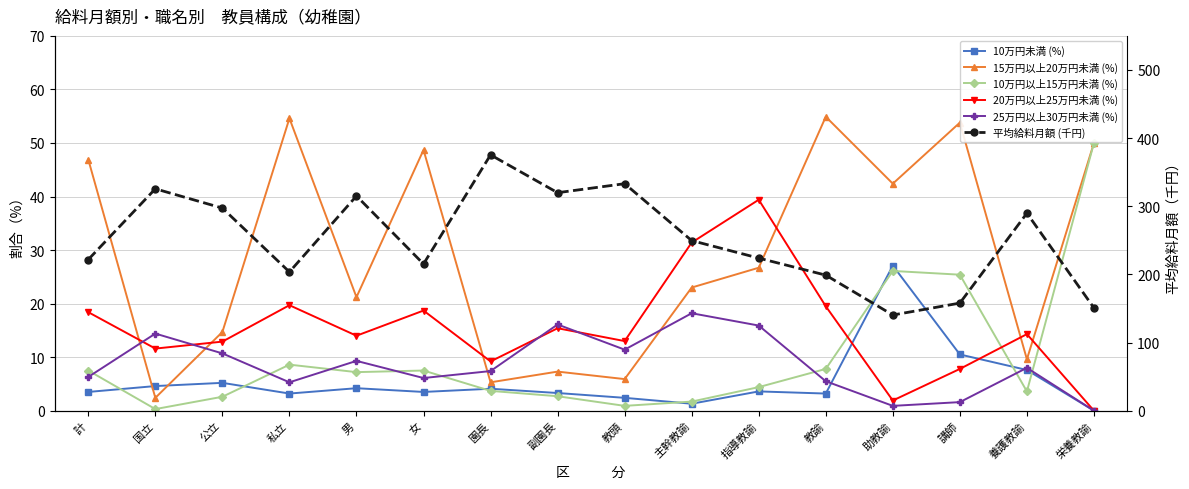

What is the difference between the 10万円未満 (%) values at 国立 and 主幹教諭?

3.3